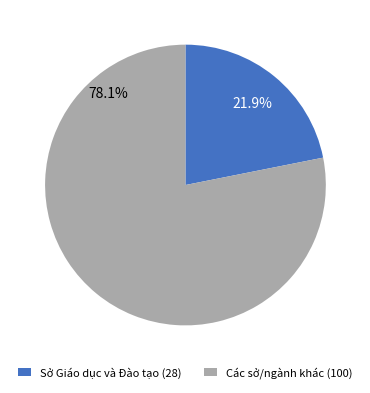

What is the ratio of the value at Các sở/ngành khác (100) to the value at Sở Giáo dục và Đào tạo (28)?

3.6